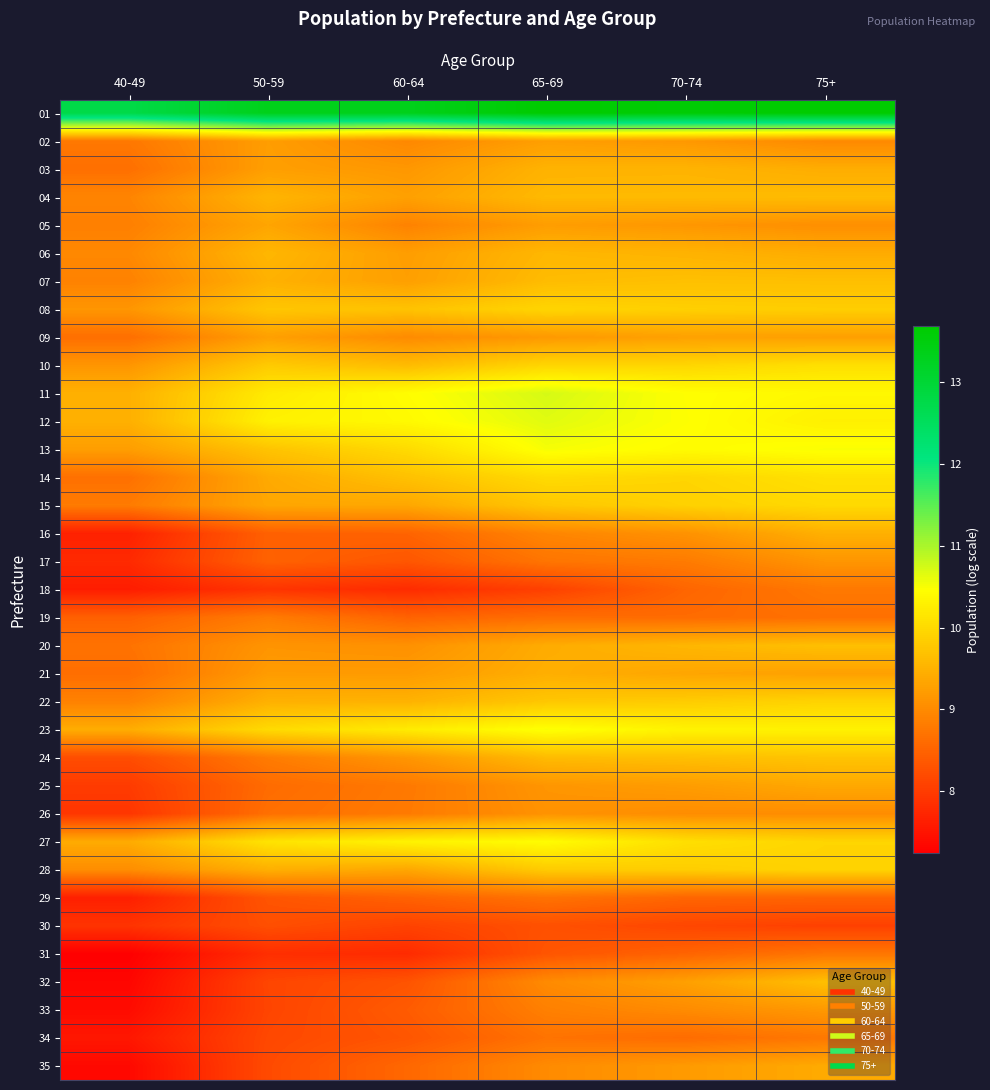

What is the spread (max minus min) of values at 70-74?

5.5